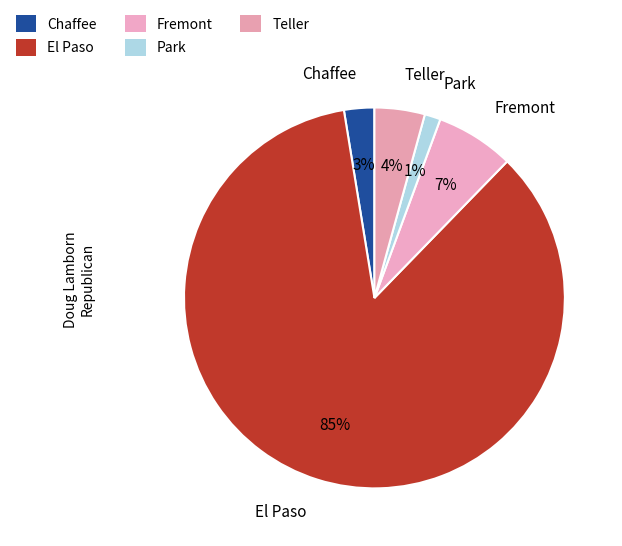

What percentage is the Fremont slice, to the nearest percent?

7%